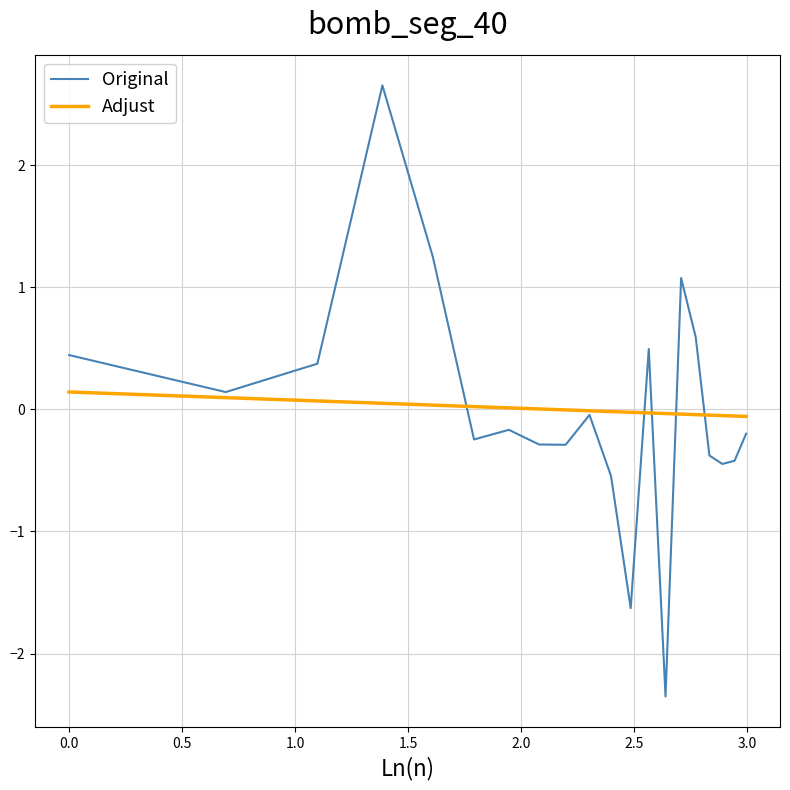

What is the maximum value for Original?

2.7